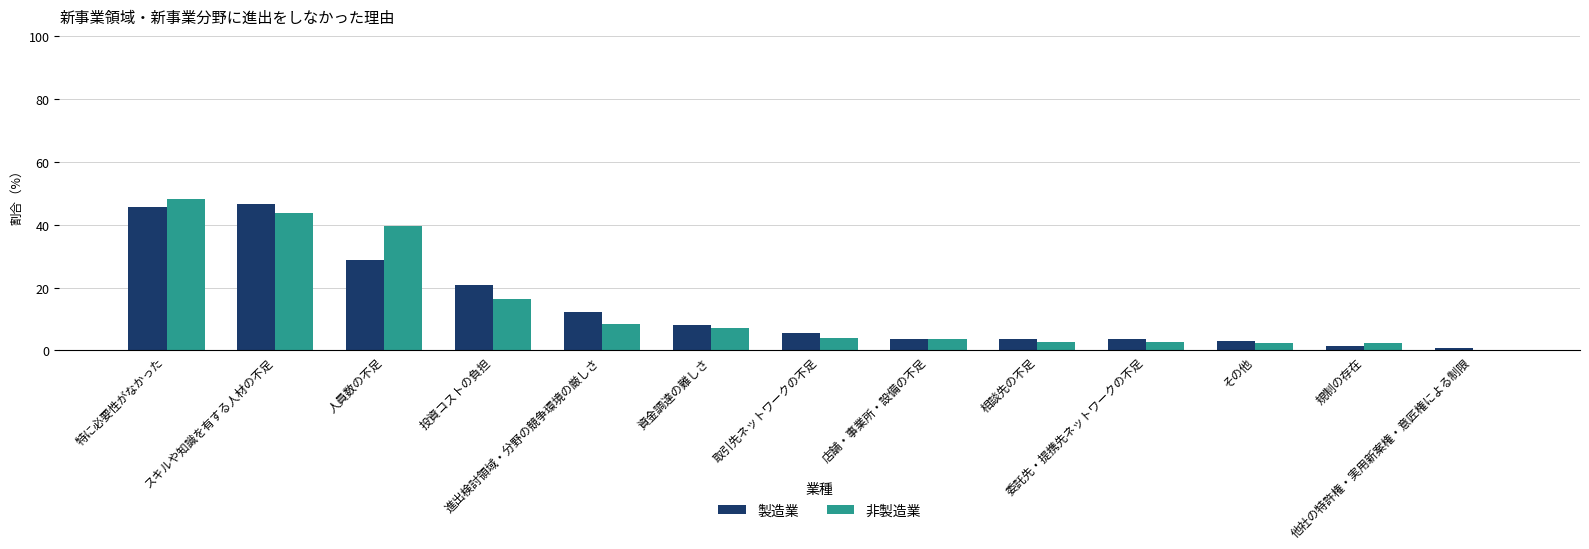

Is the value of 製造業 at 他社の特許権・実用新案権・意匠権による制限 greater than the value of 非製造業 at 特に必要性がなかった?

No